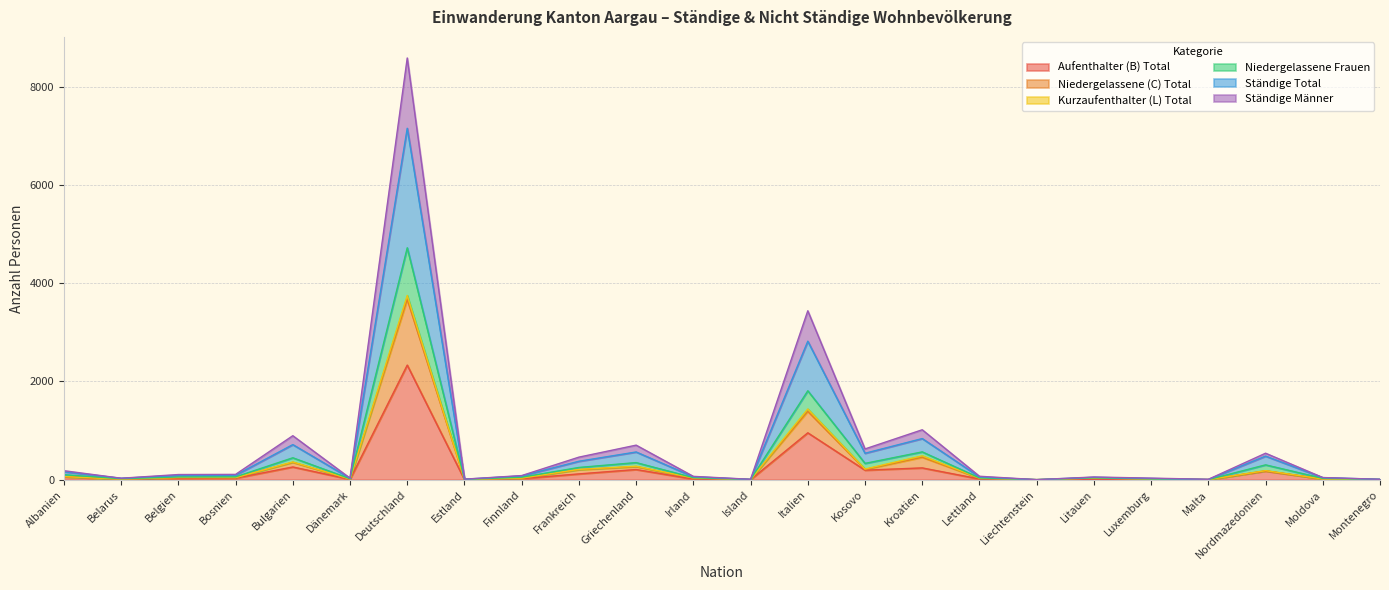

List the labels in order of Aufenthalter (B) Total value, smallest first.

Liechtenstein, Island, Estland, Malta, Montenegro, Luxemburg, Dänemark, Belarus, Litauen, Irland, Moldova, Lettland, Finnland, Belgien, Bosnien, Albanien, Frankreich, Nordmazedonien, Kosovo, Griechenland, Kroatien, Bulgarien, Italien, Deutschland